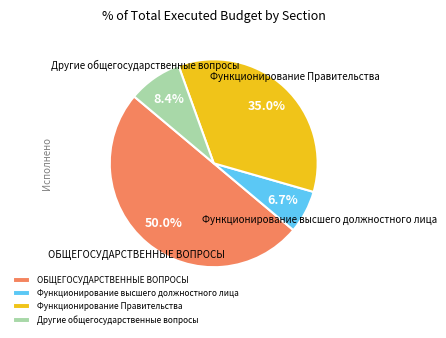

Approximately how many times larger is the value at Функционирование Правительства compared to Другие общегосударственные вопросы?

4.2